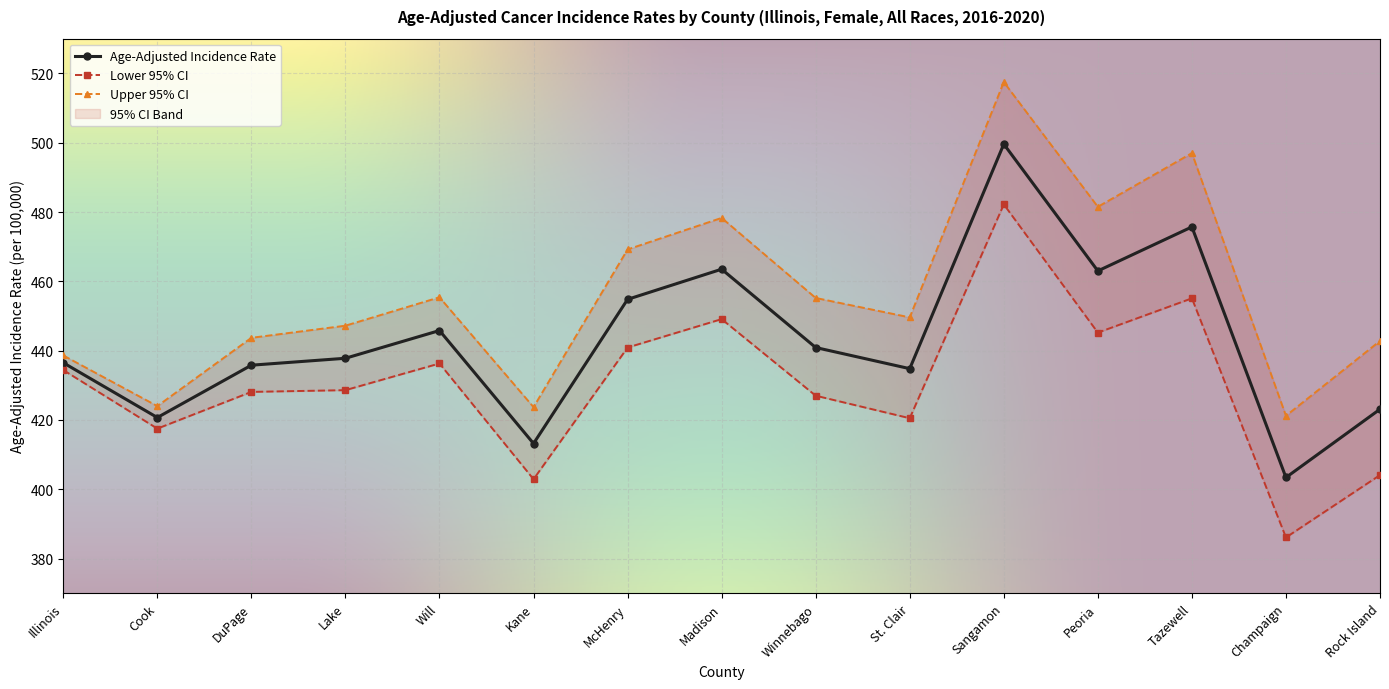

True or false: Age-Adjusted Incidence Rate and Lower 95% CI intersect in this chart.

False